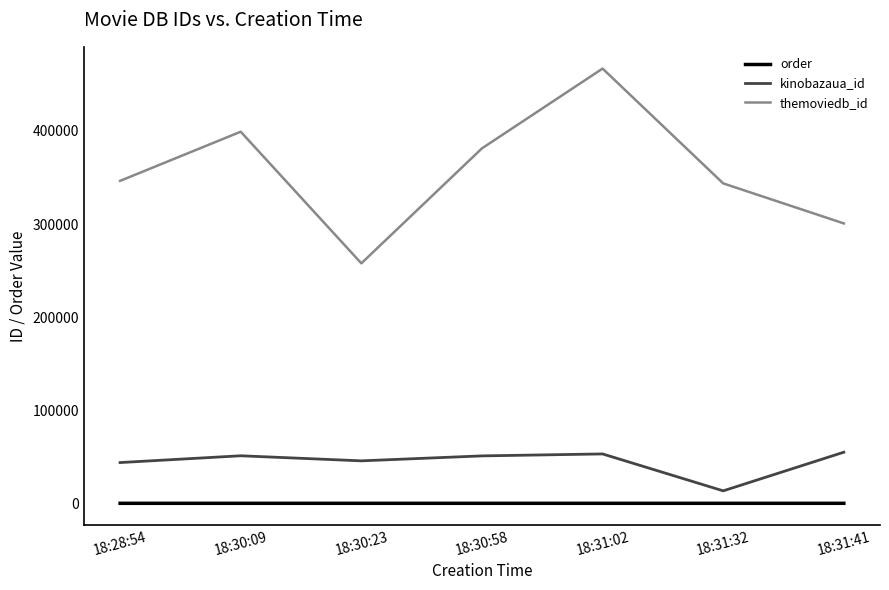

Which series changed the most between 18:30:23 and 18:31:02?

themoviedb_id